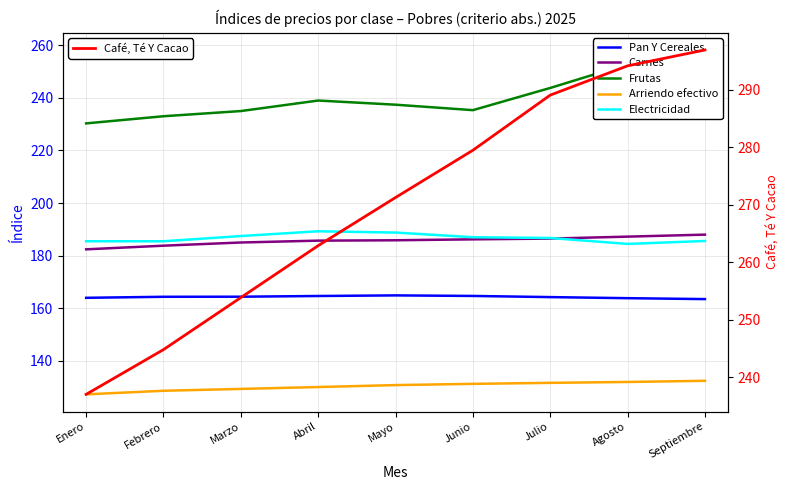

What is the spread (max minus min) of values at Marzo?

124.6